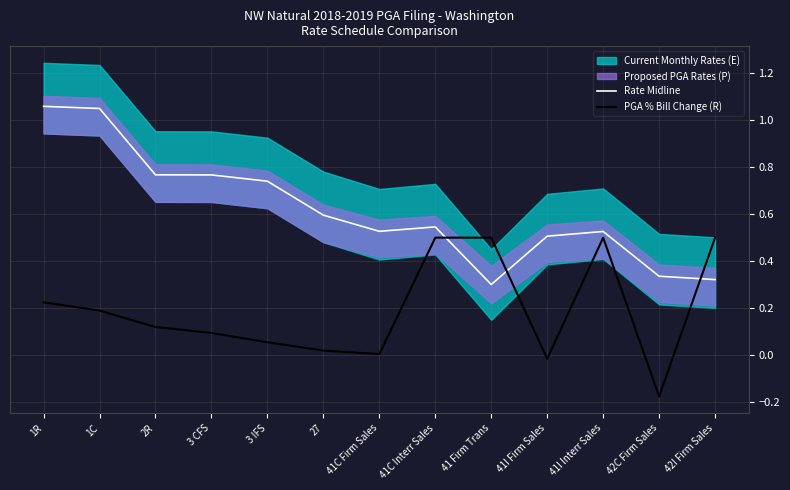

What is the difference between the highest and lowest values at 1R?

0.8